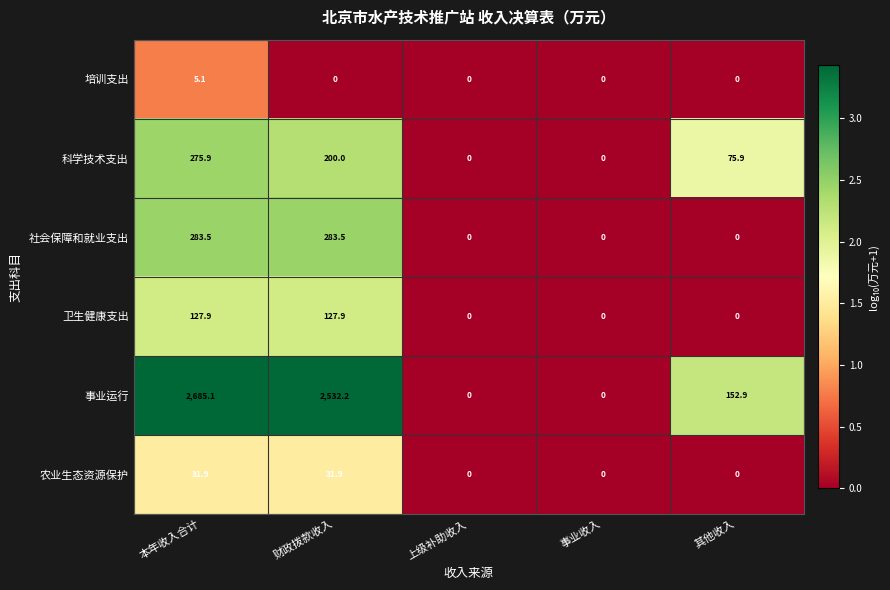

What is the difference between the maximum and minimum values in the 科学技术支出 series?

275.9